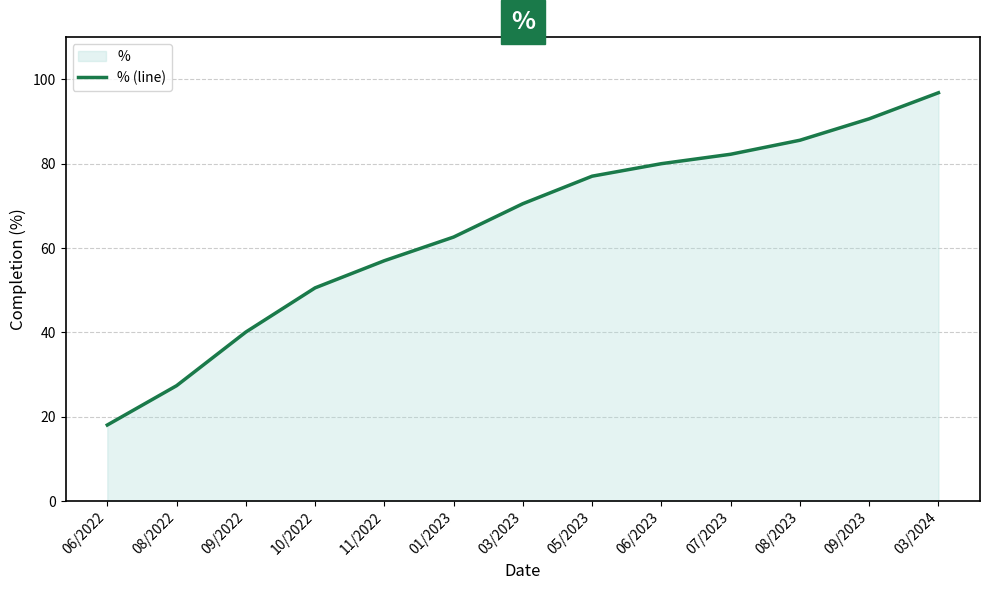

Which label corresponds to the largest value in the chart?

03/2024